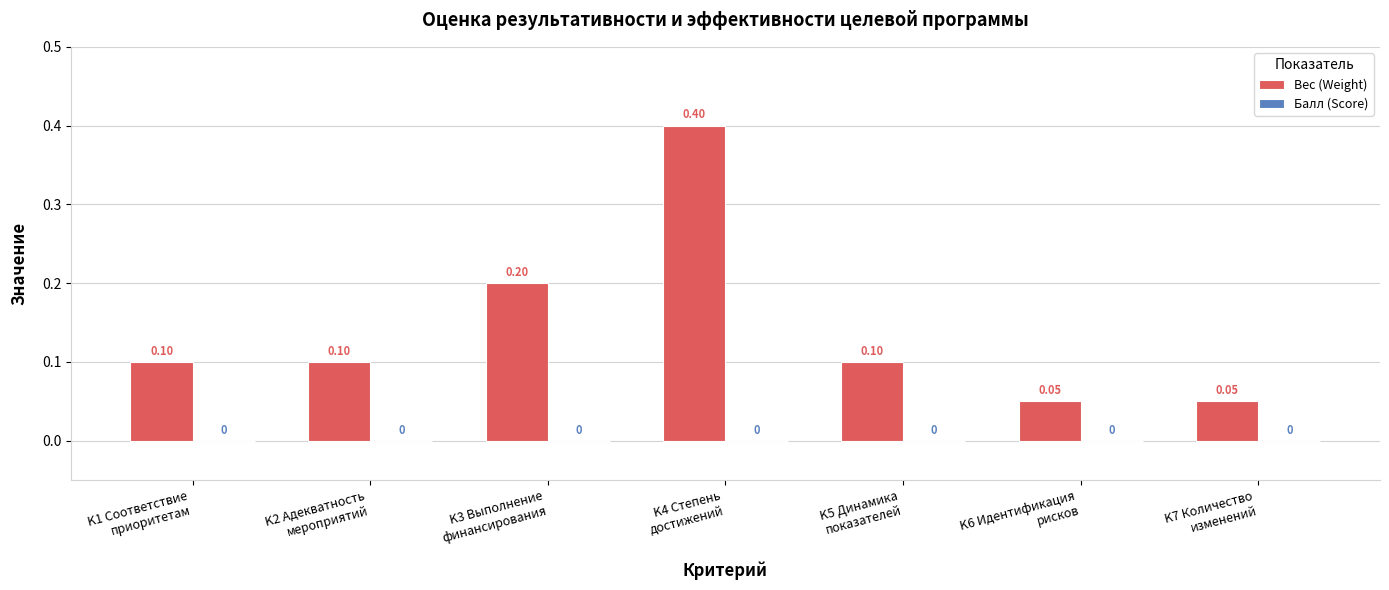

How many bars are there in total?

7